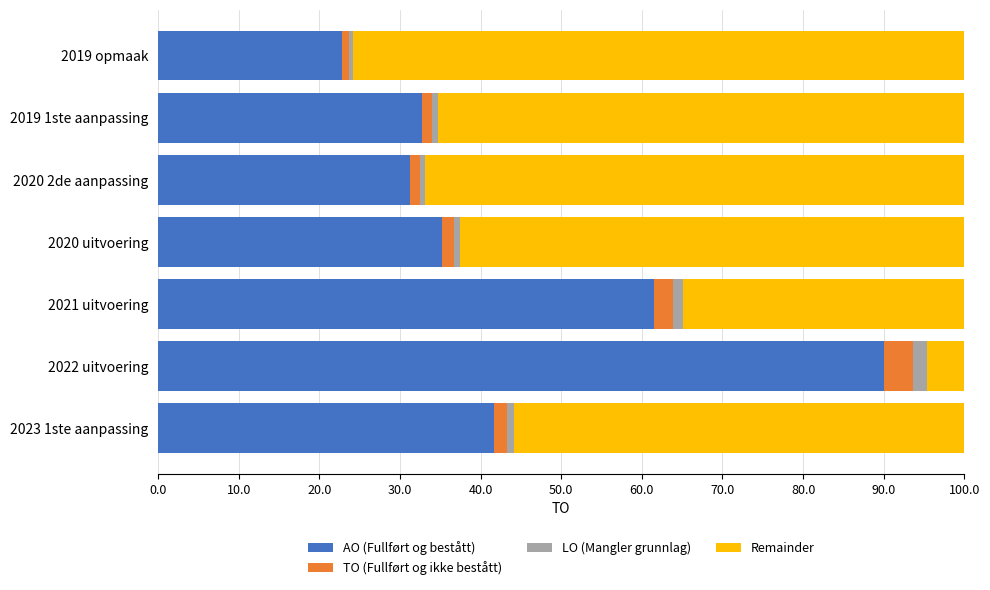

The AO (Fullført og bestått) series shows 35.3 at 2020 uitvoering. True or false?

True